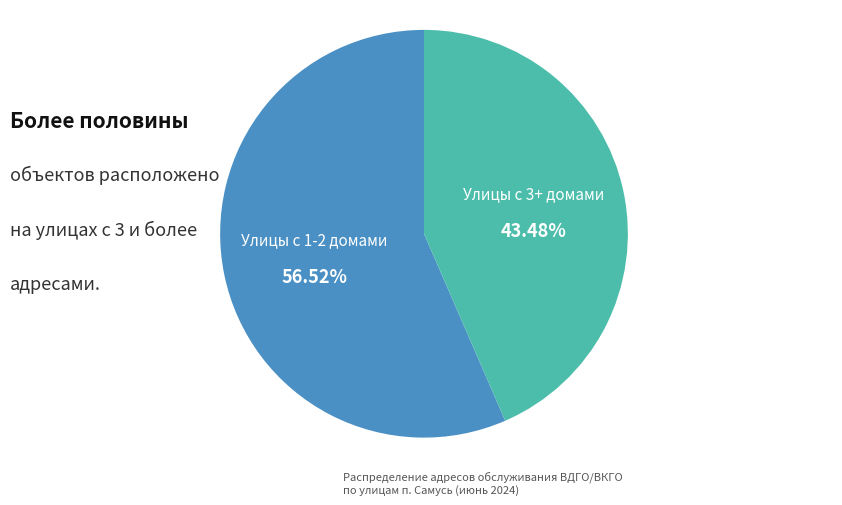

What is the majority slice?

Улицы с 1-2 домами